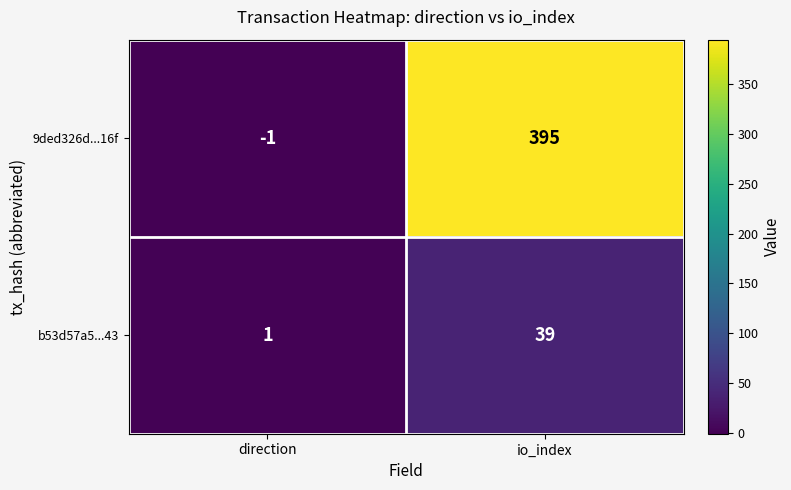

What is the difference between the 9ded326d...16f values at io_index and direction?

396